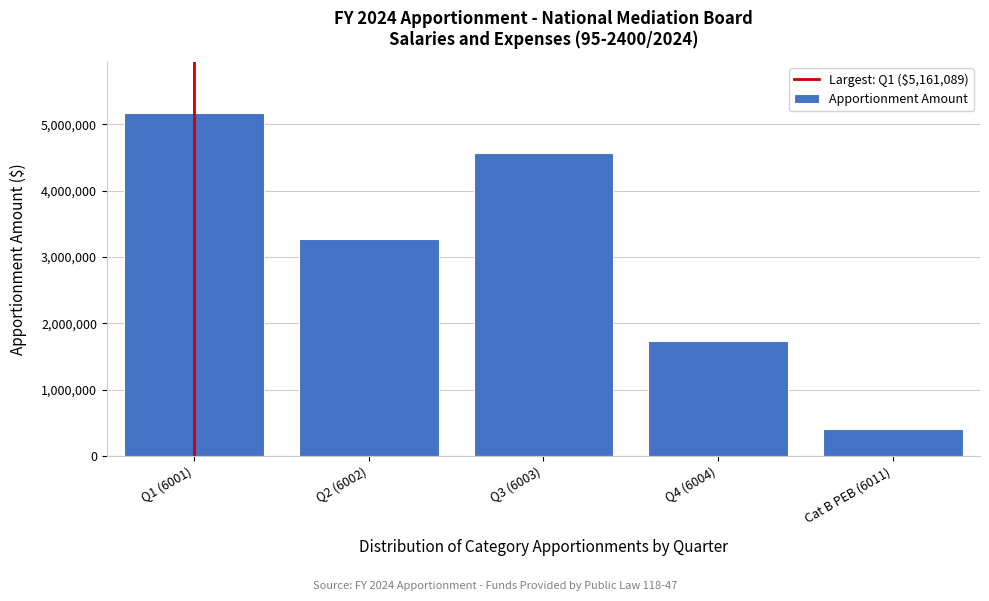

Reading right to left, list all the values displayed in this chart.

Cat B PEB (6011)=400000	Q4 (6004)=1727714	Q3 (6003)=4561300	Q2 (6002)=3262897	Q1 (6001)=5161089